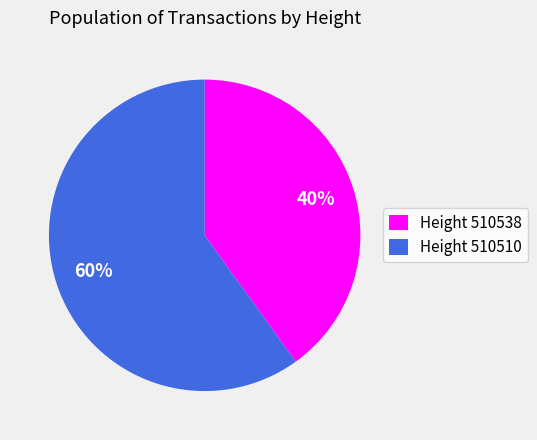

To the nearest percent, what is the average slice percentage?

50%